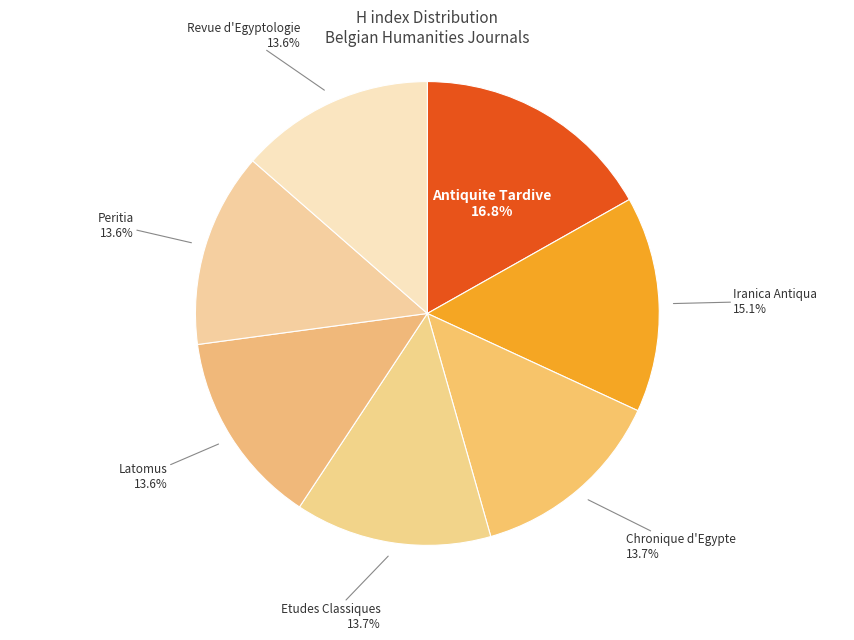

Count the number of slices in the pie.

7